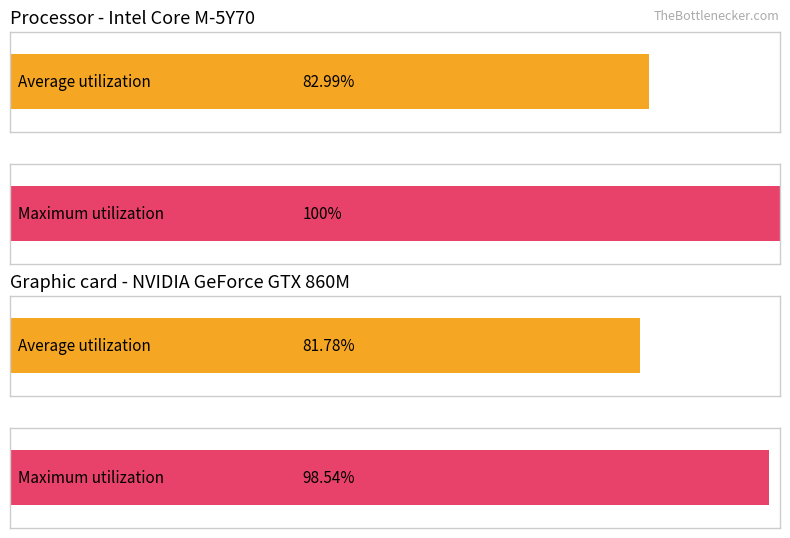

Are the bars grouped side by side (vs. stacked)?

No